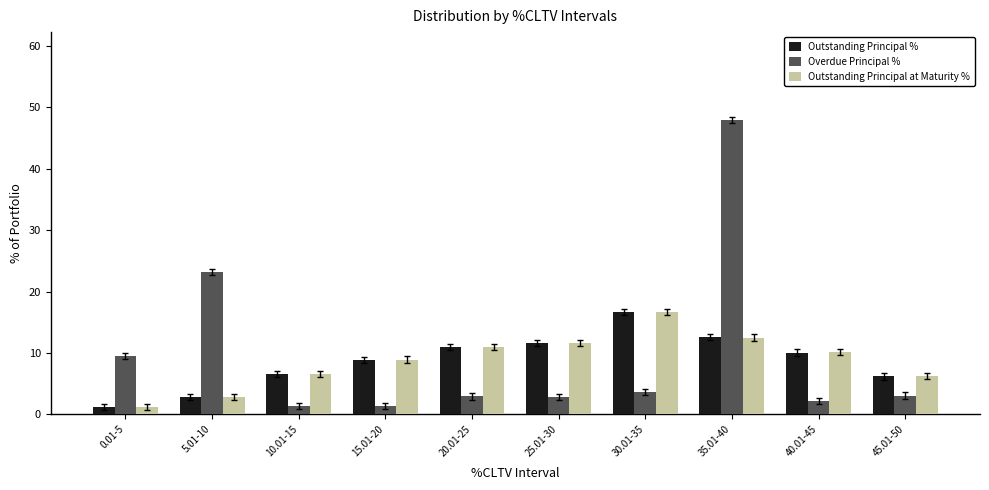

Which series has the largest total across all categories?

Overdue Principal %